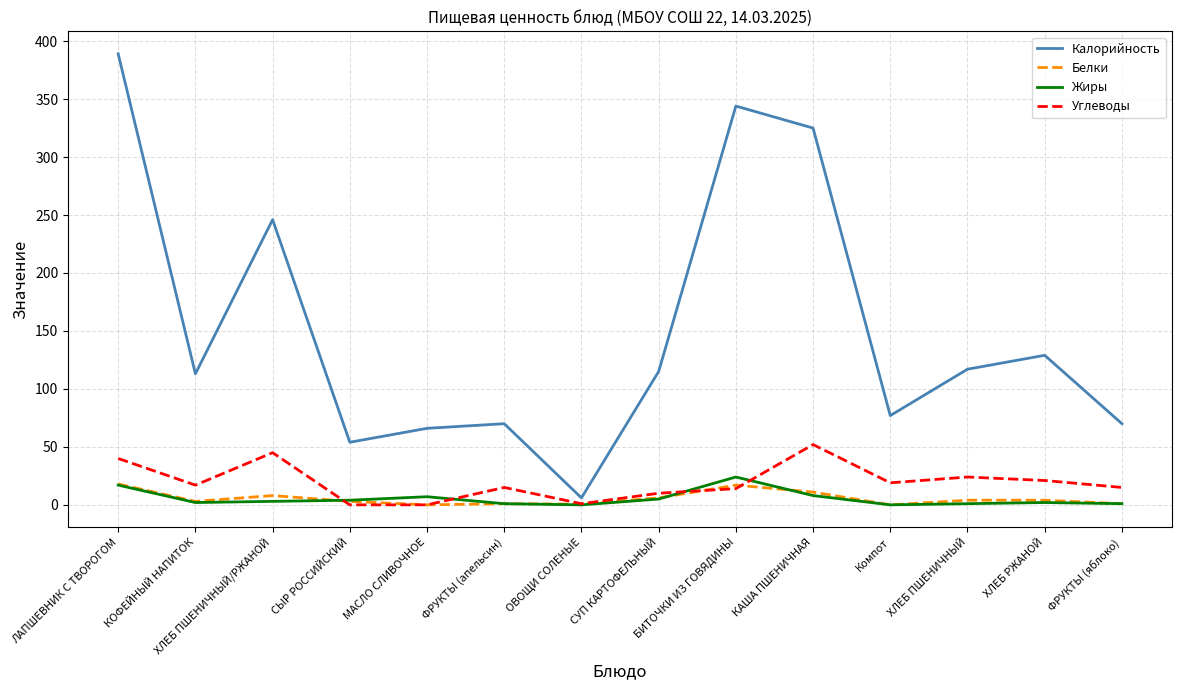

What is the difference between the highest and lowest values at ЛАПШЕВНИК С ТВОРОГОМ?

372.0